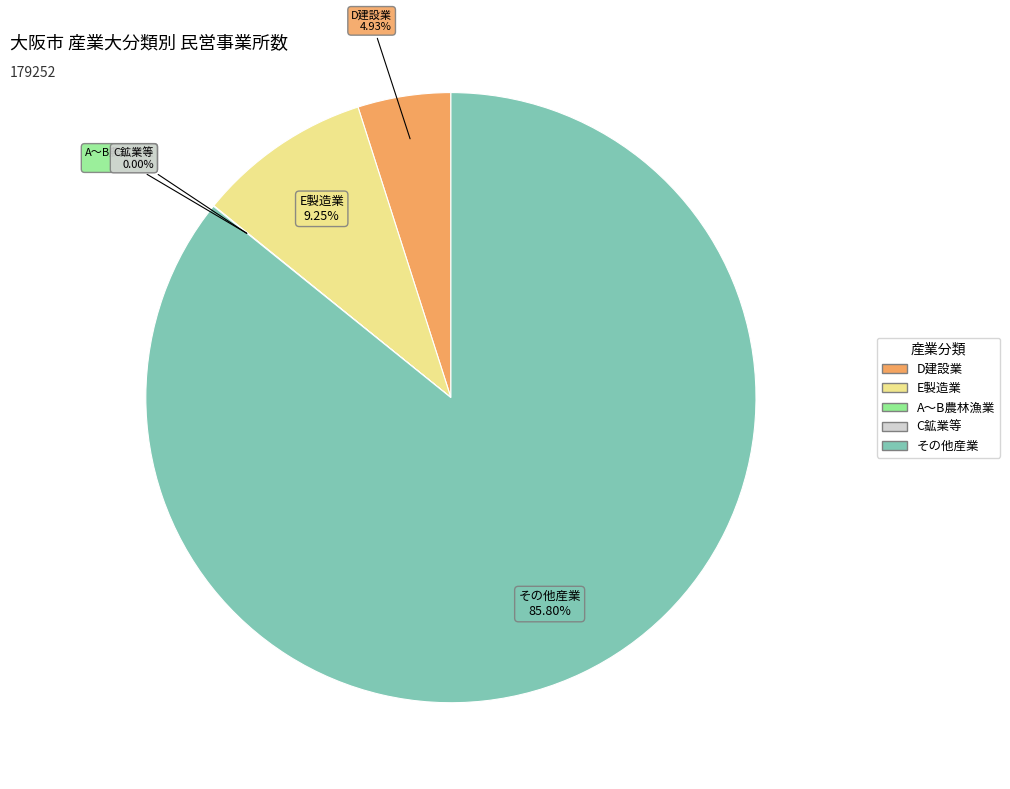

Does any single category account for the majority?

Yes